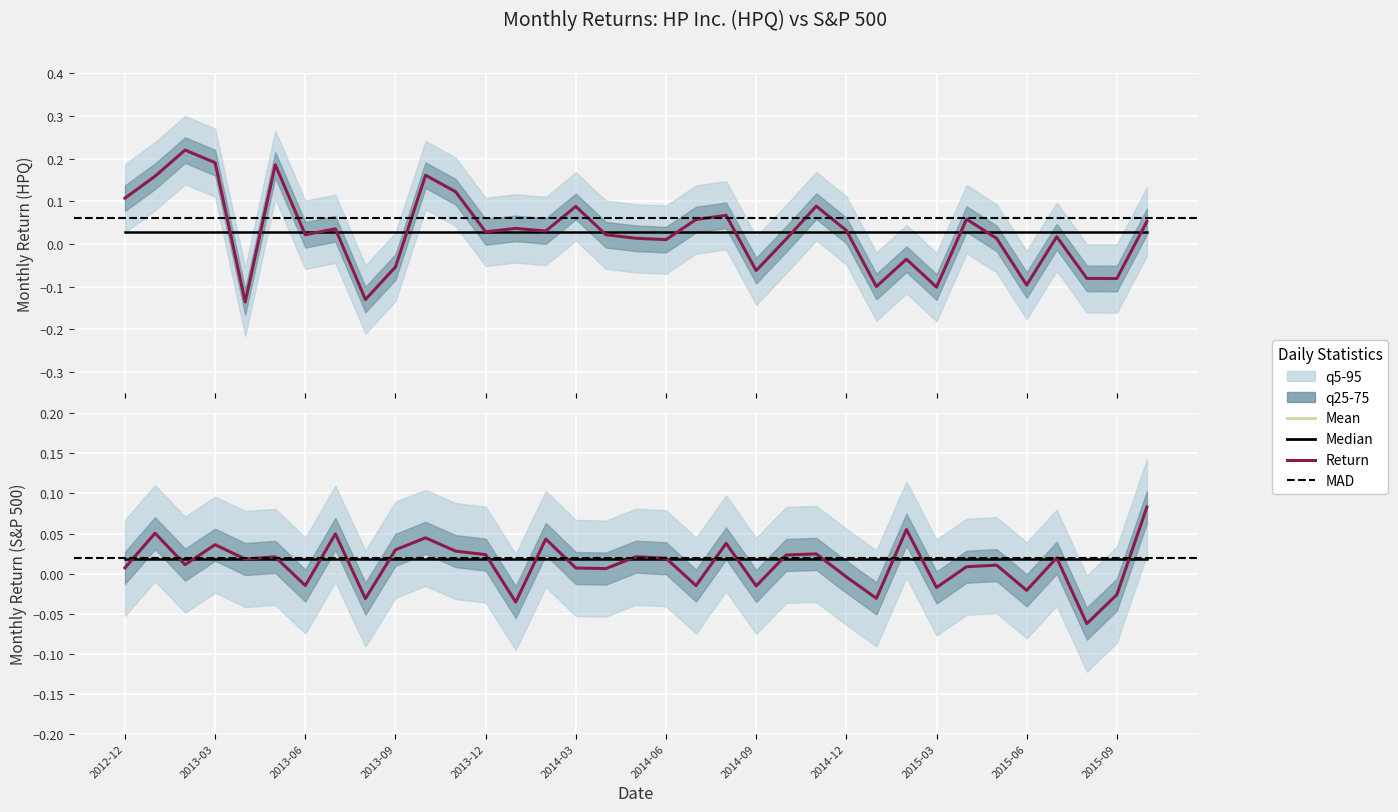

Count the number of categories in the chart.

35